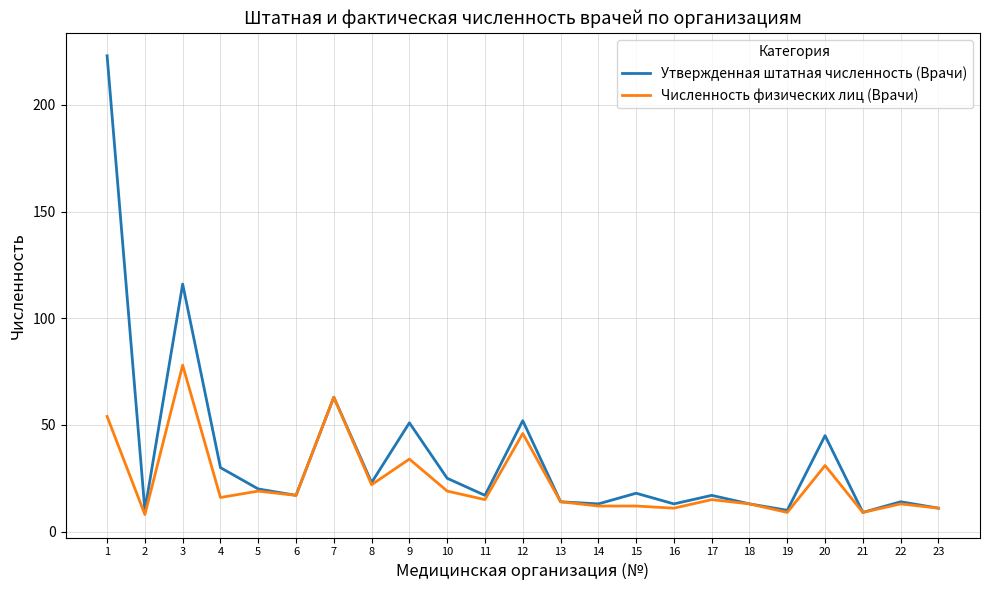

How many distinct data groups are displayed?

2